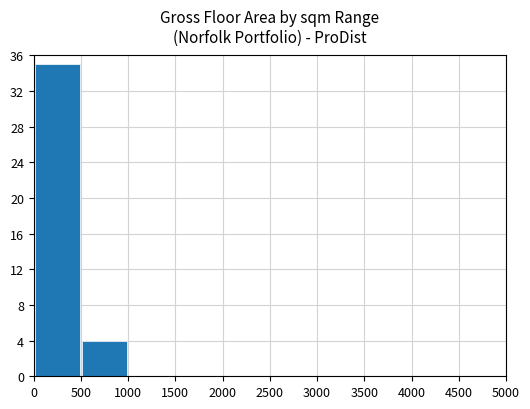

What is the sum of all values?

39